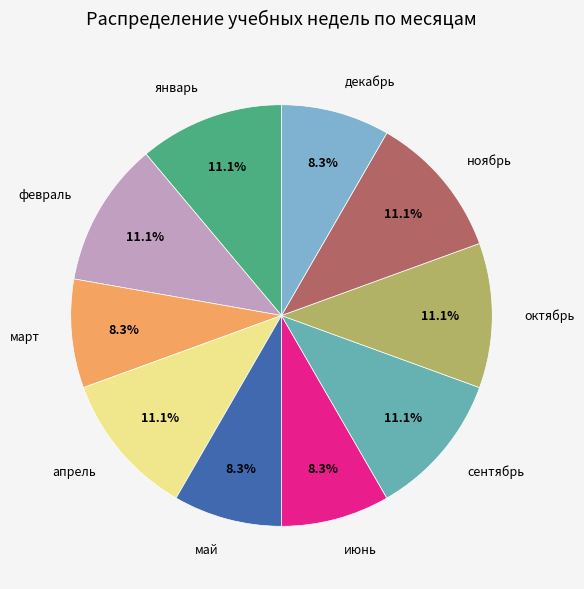

To the nearest percent, what is the combined percentage of сентябрь and июнь?

19%